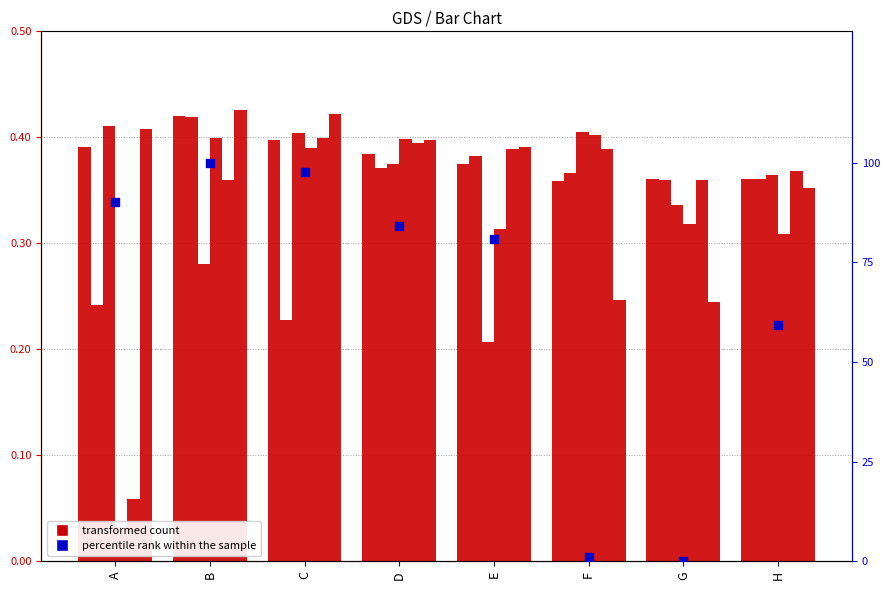

What is the total value across all series at A?

91.3